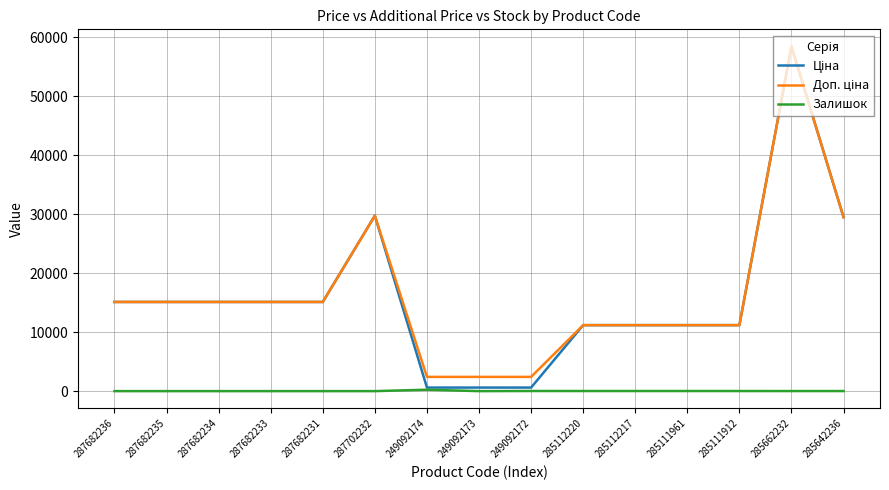

True or false: Залишок has a value of 12.0 at 285662232.

True